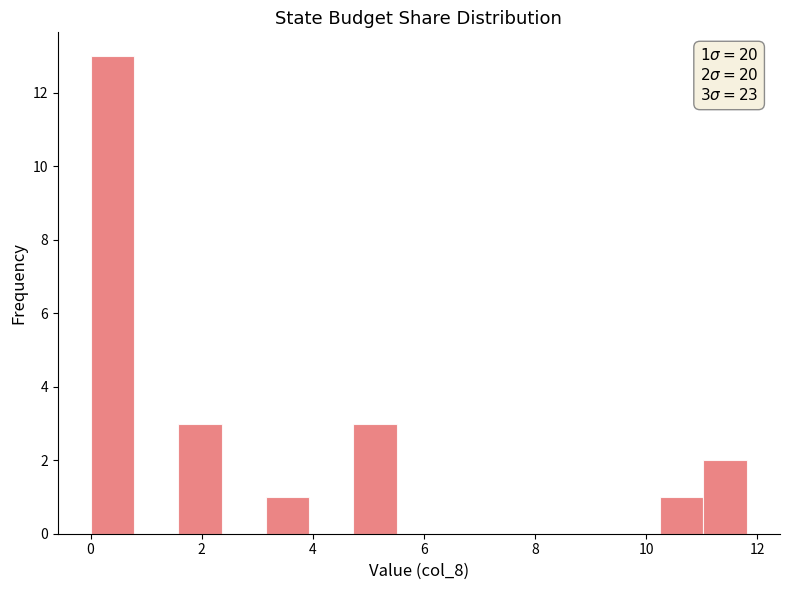

Around what value on the x-axis is the tallest bar? Give the approximate position of its centre, as read against the axis.

0.4